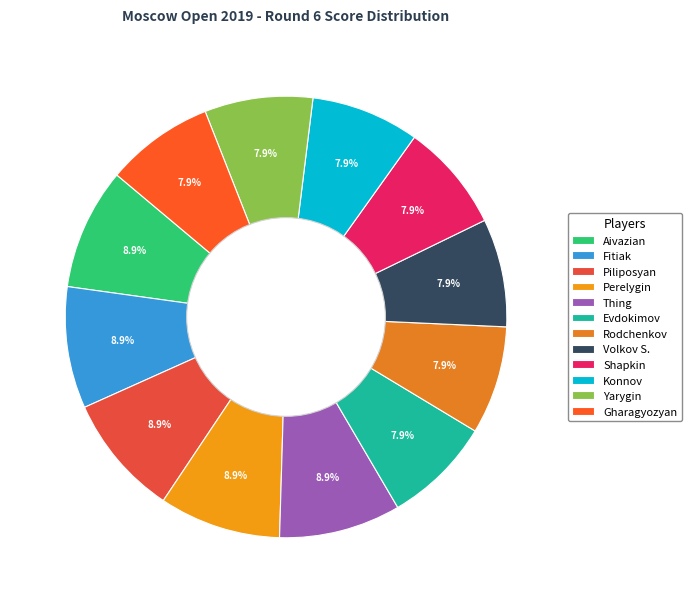

Which category has the smallest portion of the pie?

Evdokimov